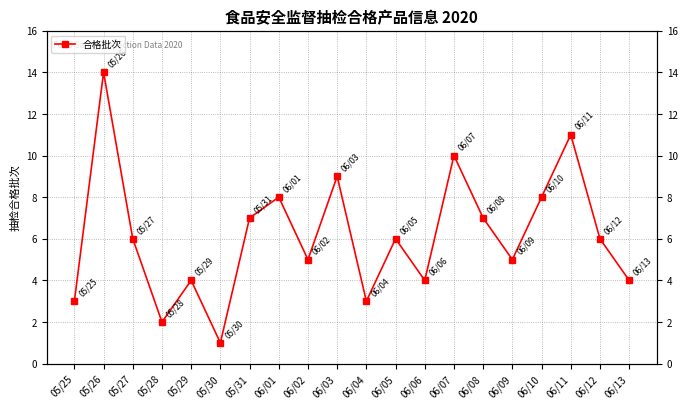

Where is the first local minimum?

05/28